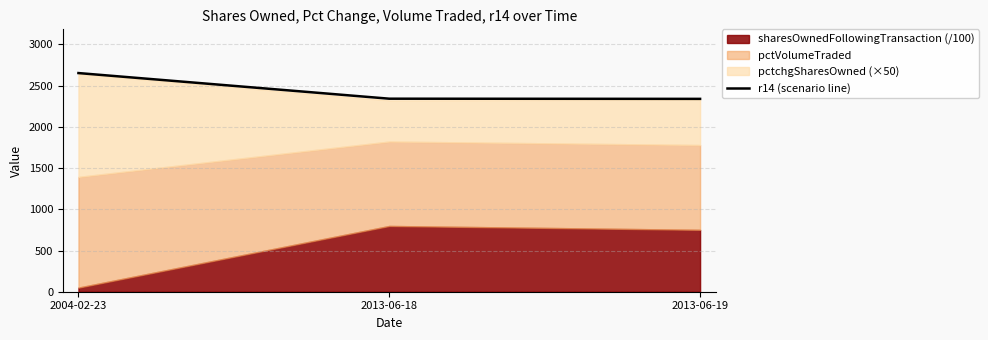

What is the maximum value shown in the chart?

2653.0